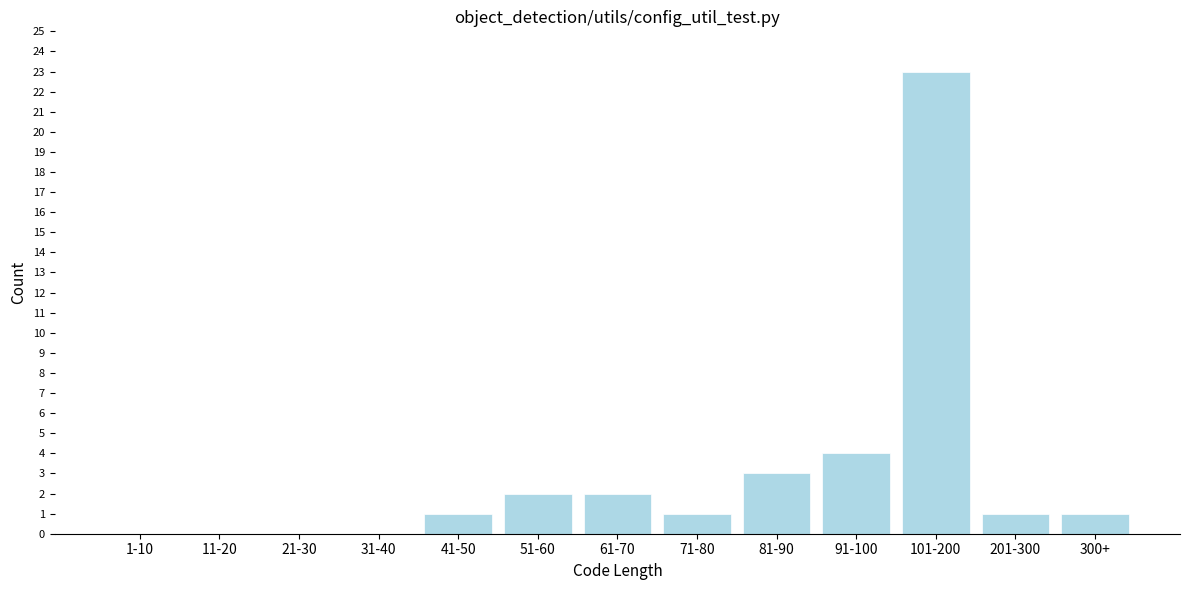

Reading left to right, list all the values displayed in this chart.

1-10=0	11-20=0	21-30=0	31-40=0	41-50=1	51-60=2	61-70=2	71-80=1	81-90=3	91-100=4	101-200=23	201-300=1	300+=1